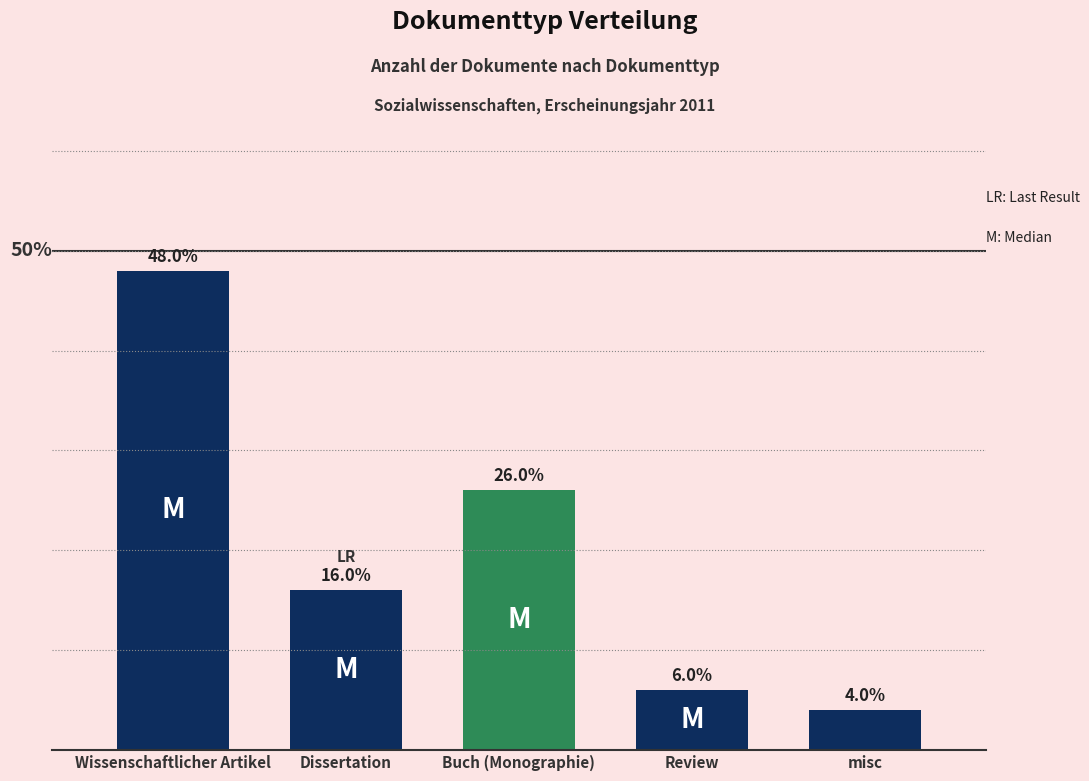

Between misc and Buch (Monographie), which is larger?

Buch (Monographie)